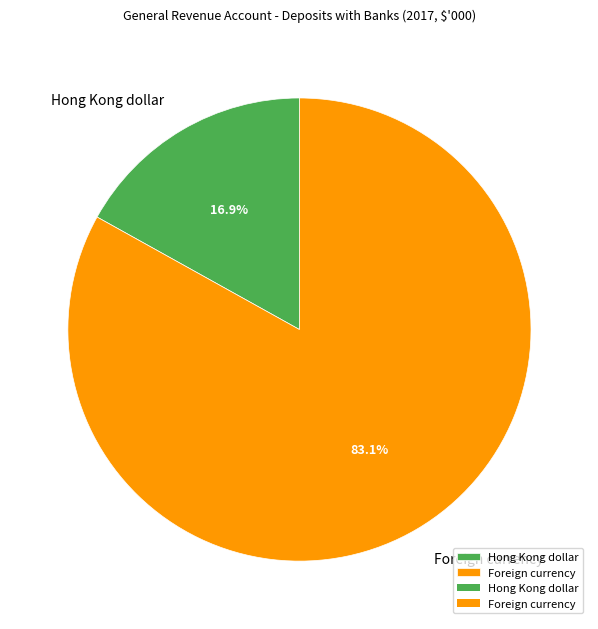

Is it true that Foreign currency is 83% of the pie?

True